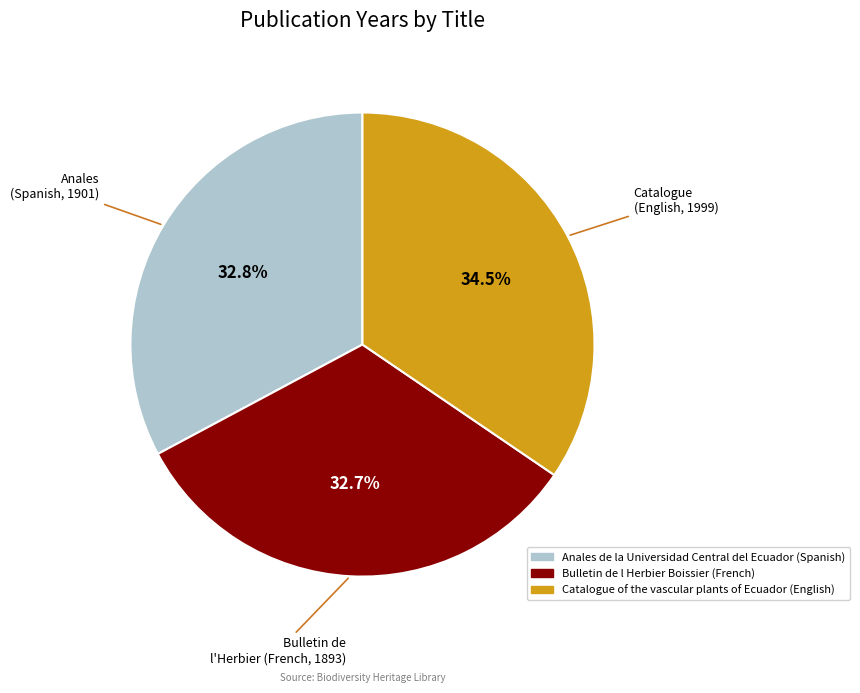

To the nearest percent, what percentage of the pie is Anales de la Universidad Central del Ecuador (Spanish)?

33%